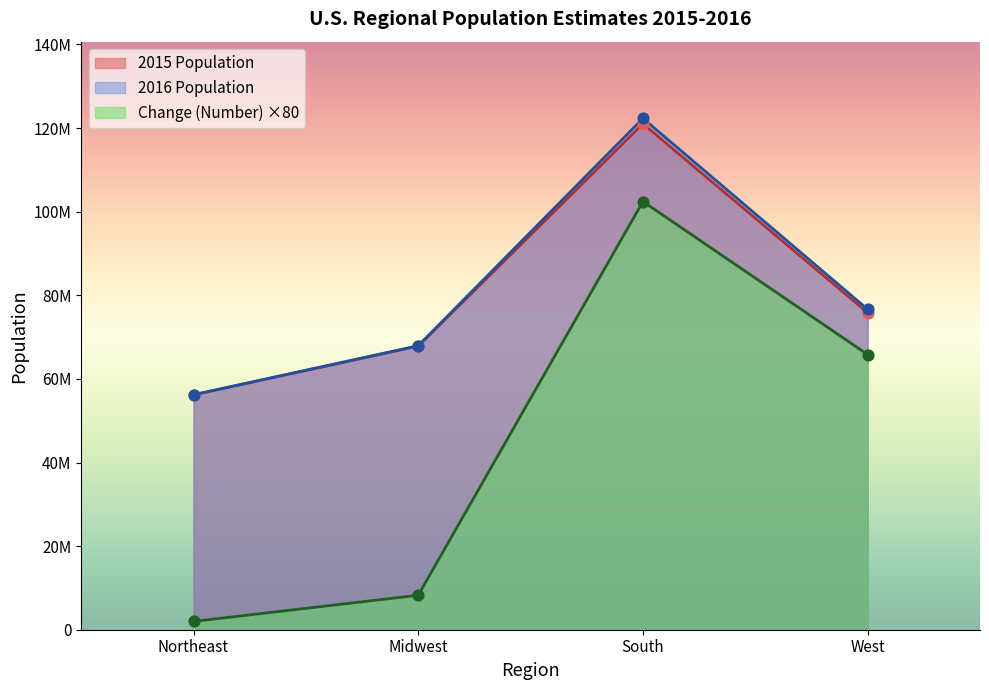

Which series contains the highest Y value?

2016 Population